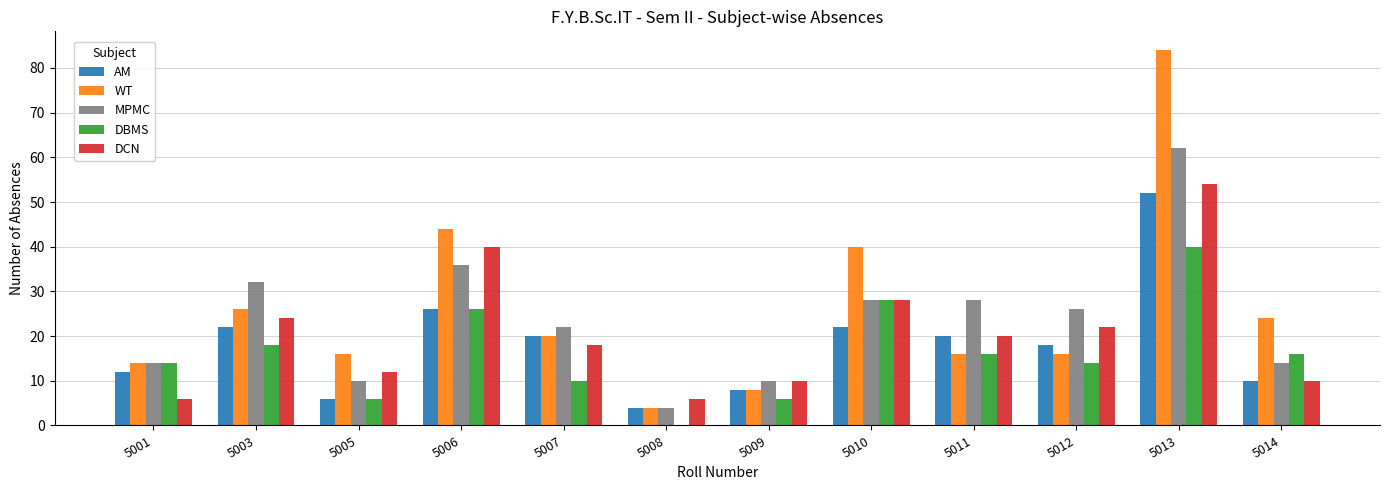

Read the DCN value at 5014.

10